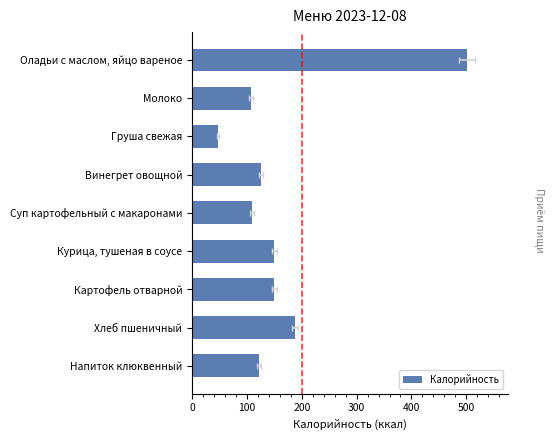

What is the value of the 4th bar from the left?

125.0